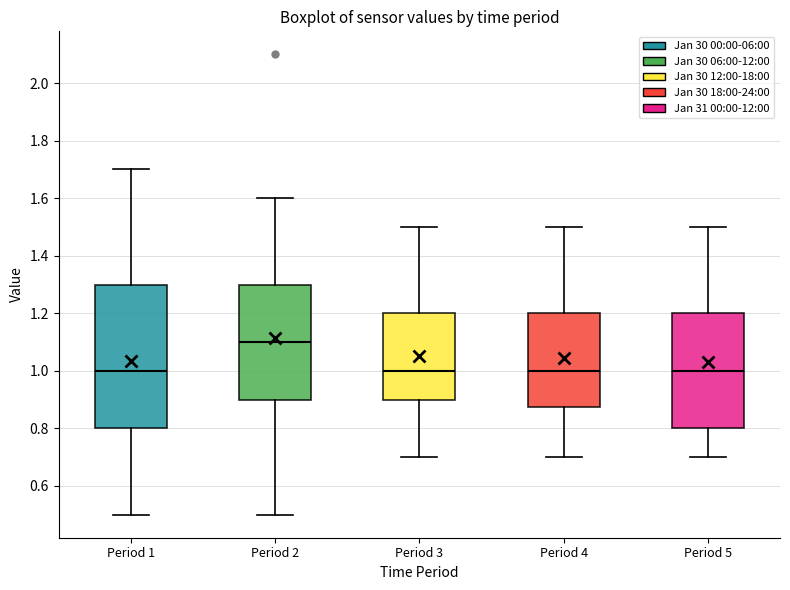

Comparing the boxes themselves (not the whiskers), which one is the tallest?

Period 1